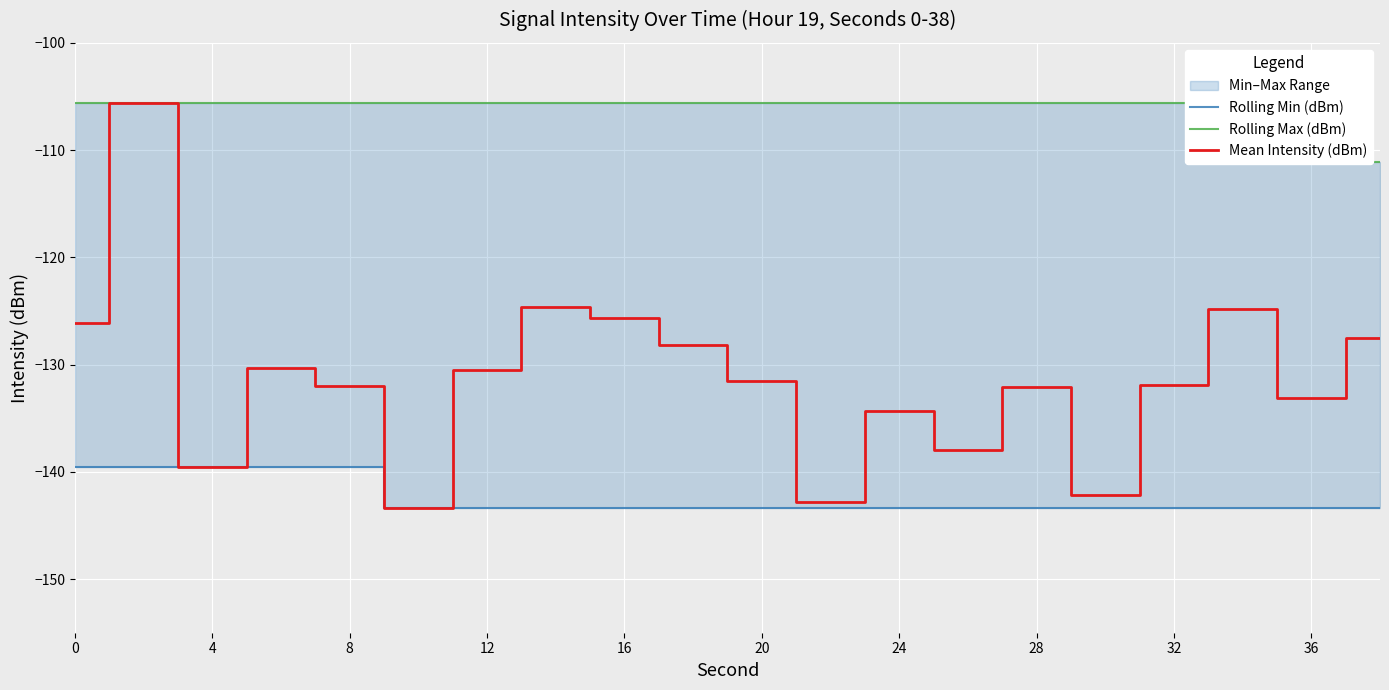

What is the approximate value of Rolling Min (dBm) at 20?

-143.3